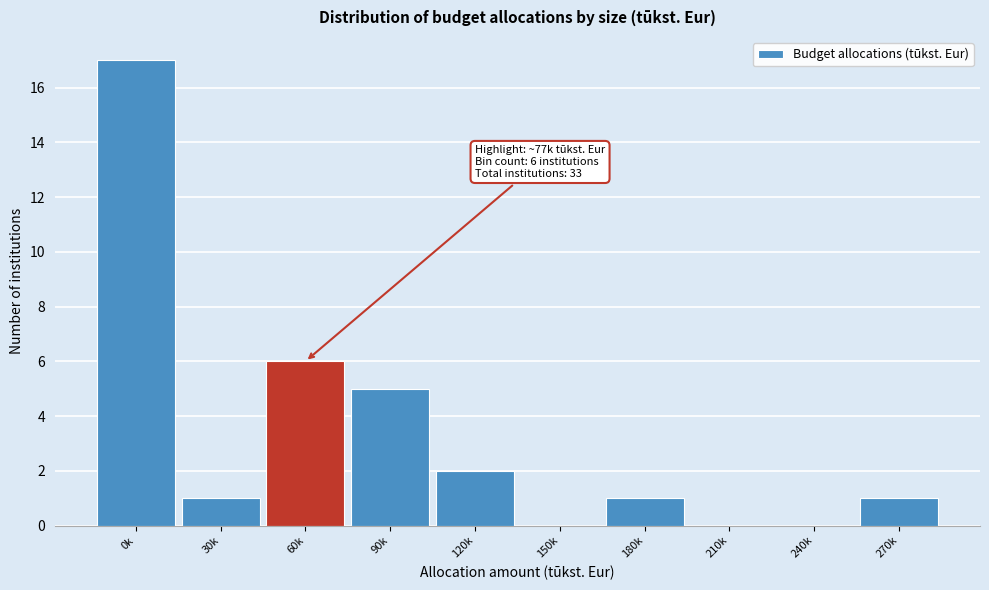

Reading left to right, extract all data points from this chart.

0k=17	30k=1	60k=6	90k=5	120k=2	150k=0	180k=1	210k=0	240k=0	270k=1